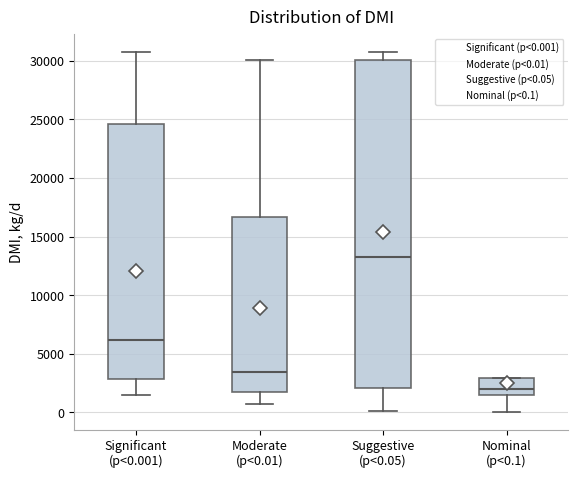

Reading left to right, transcribe this box plot: for each box, give where its median line is, the range the box spans, and where its two whiskers end, as read against the y-axis. The values are not printed on the chart, so give them approximately, as read against the axis.

Significant (p<0.001): median 6000, box 3000 to 24500, whiskers 1500 to 31000
Moderate (p<0.01): median 3500, box 2000 to 16500, whiskers 500 to 30000
Suggestive (p<0.05): median 13000, box 2000 to 30000, whiskers 0 to 30500
Nominal (p<0.1): median 2000, box 1500 to 3000, whiskers 0 to 3000